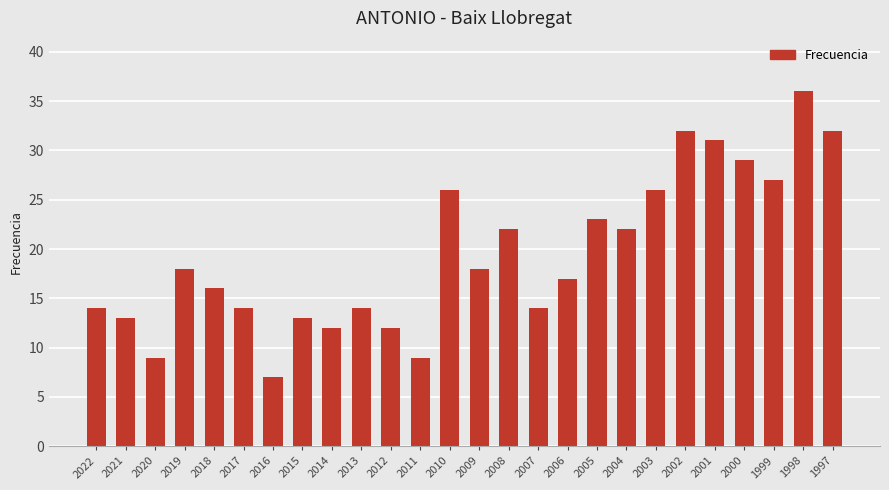

What is the value of the 19th bar from the left?

22